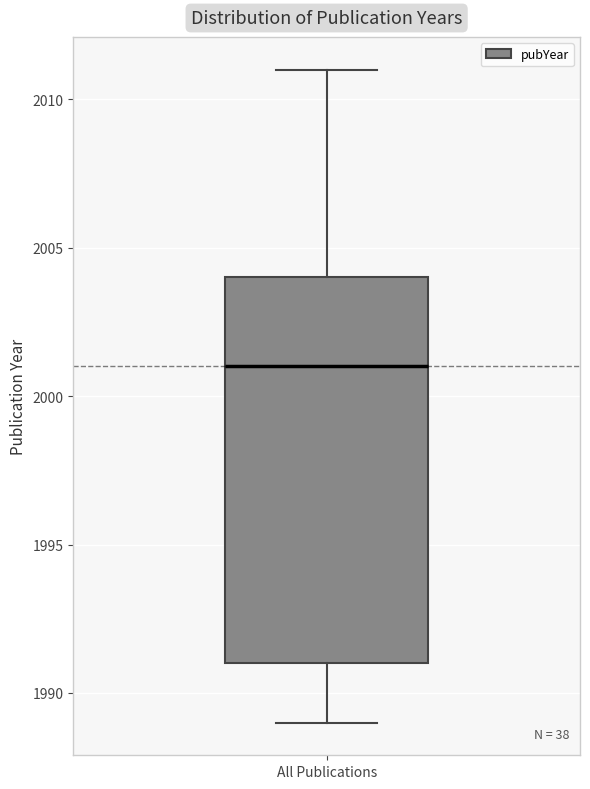

Read this box plot against the y-axis: the position of the median line, the range covered by the box, and the ends of both whiskers. The values are not printed on the chart, so give them approximately, as read against the axis.

median 2001, box 1991 to 2004, whiskers 1989 to 2011